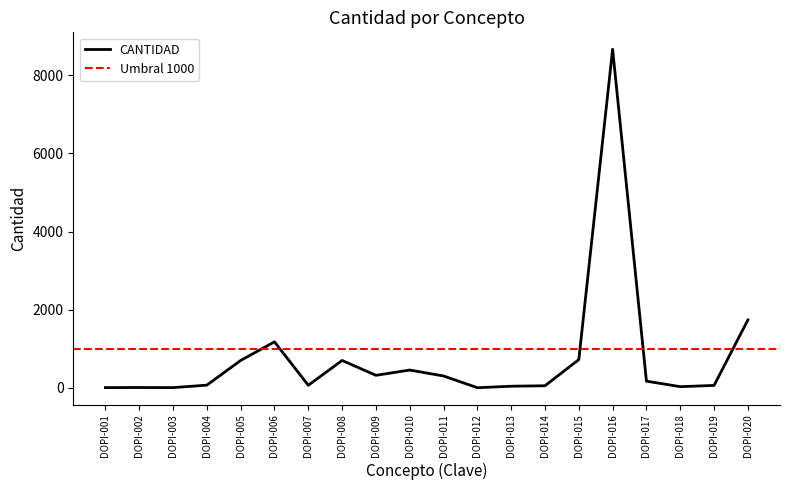

Reading left to right, what are all the values shown in this chart?

5.7	7.9	5.7	68.6	700.7	1177.3	64.5	700.7	320.1	455.0	303.3	3.0	41.0	52.9	722.4	8668.2	170.7	29.8	61.5	1737.8